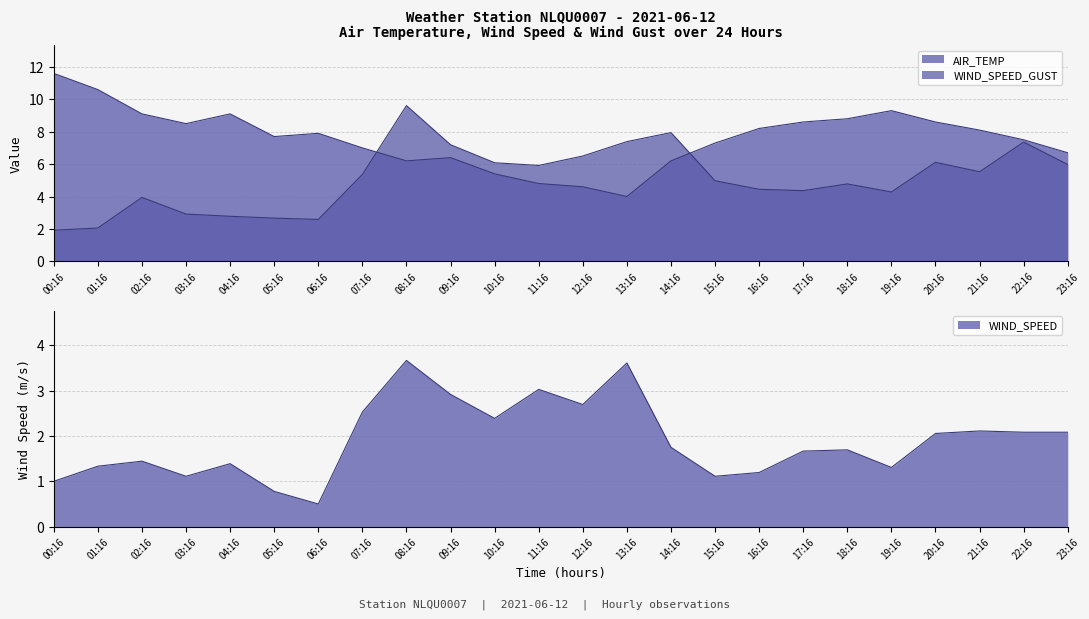

What is the value of the WIND_SPEED_GUST point at the 13th from the left?

6.5